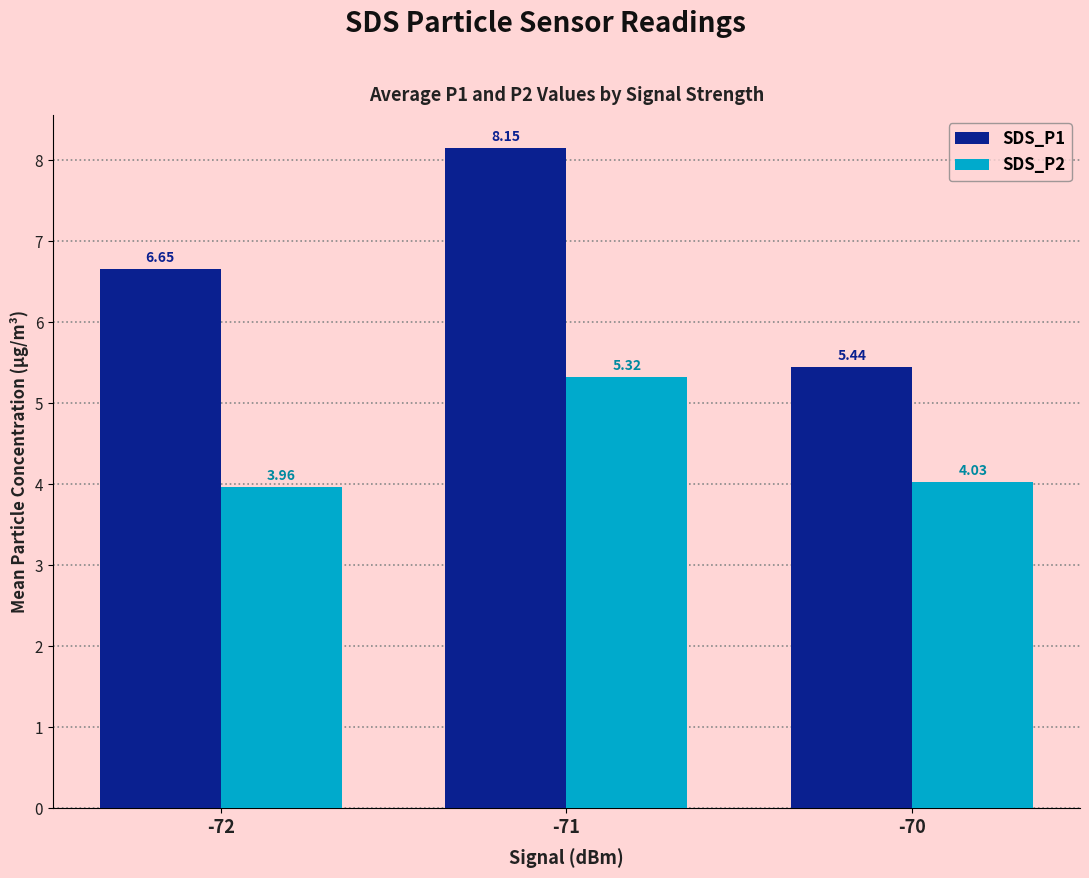

At which category is the sum across all series the highest?

-71